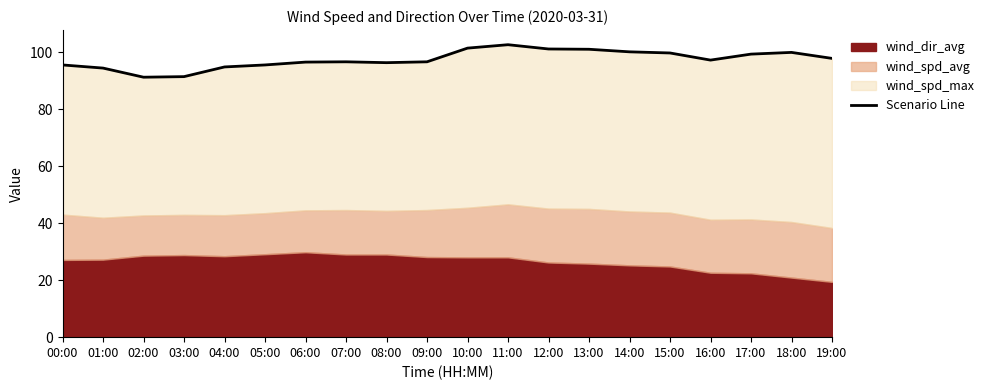

What is the value of the 8th point from the left?

96.6